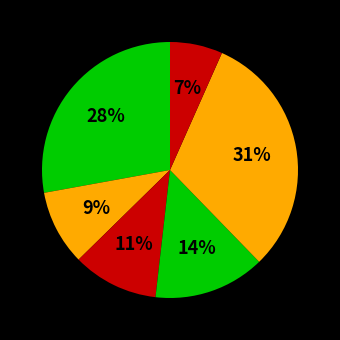

To the nearest percent, what is the average slice percentage?

17%